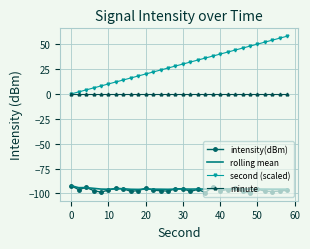

What is the highest value of the second (scaled) series?

58.0